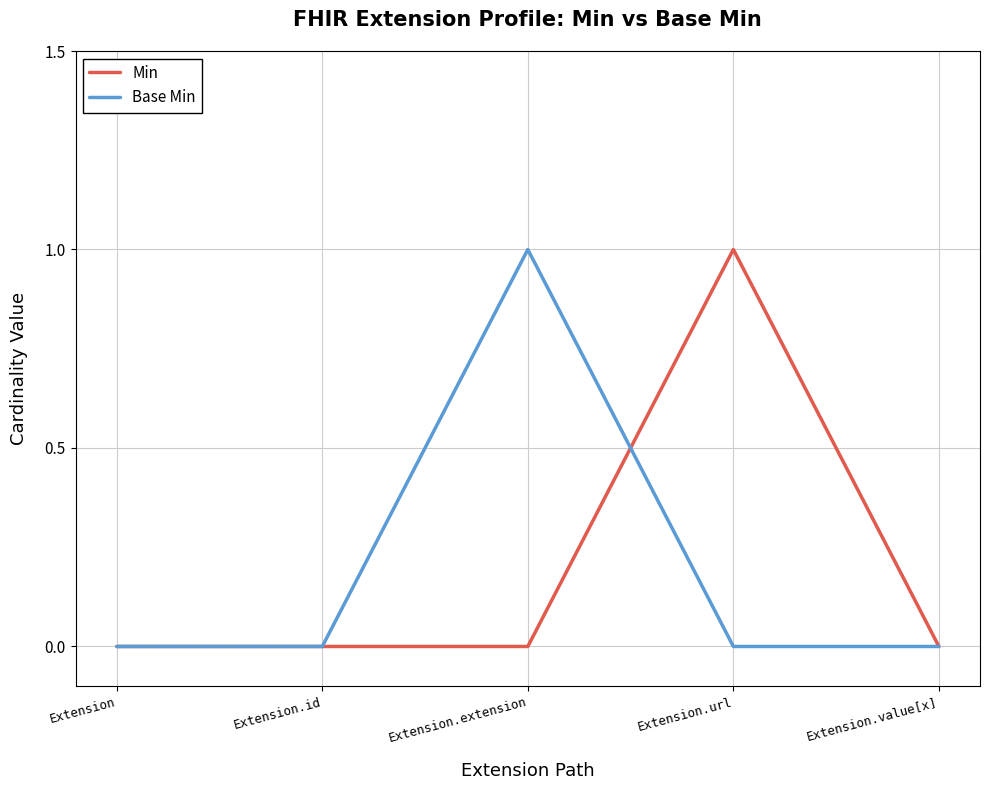

What position from the left is Extension.extension?

3